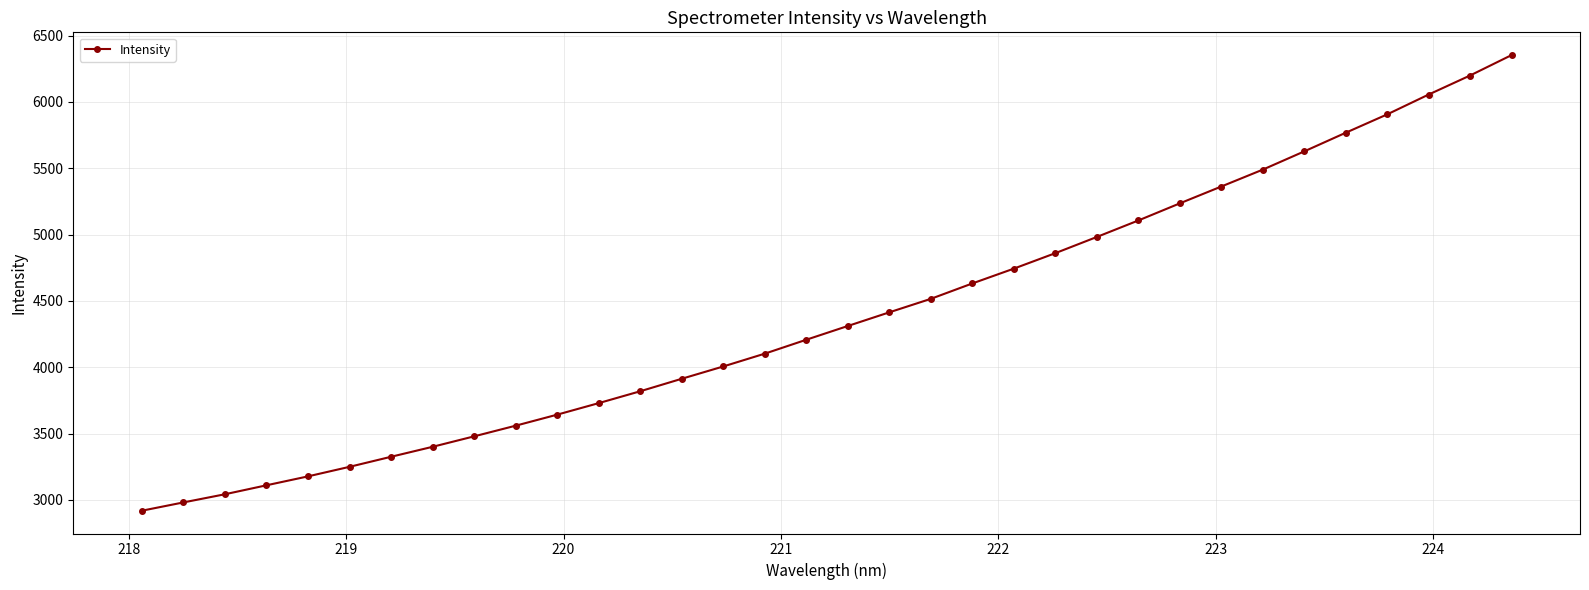

What is the difference between the second highest and second lowest values?

3218.1